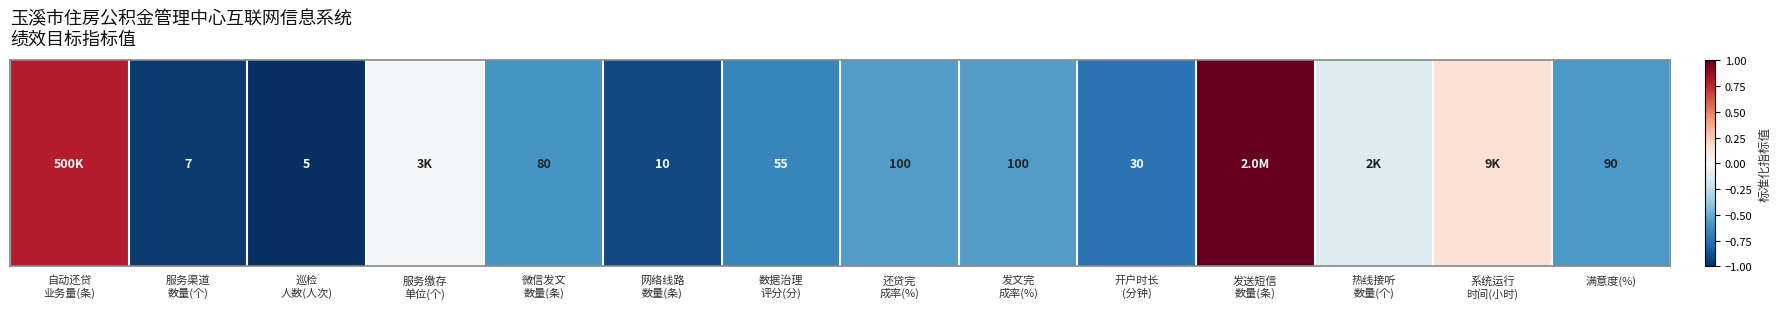

Rank the categories by value from highest to lowest.

发送短信
数量(条), 自动还贷
业务量(条), 系统运行
时间(小时), 服务缴存
单位(个), 热线接听
数量(个), 还贷完
成率(%), 发文完
成率(%), 满意度(%), 微信发文
数量(条), 数据治理
评分(分), 开户时长
(分钟), 网络线路
数量(条), 服务渠道
数量(个), 巡检
人数(人次)